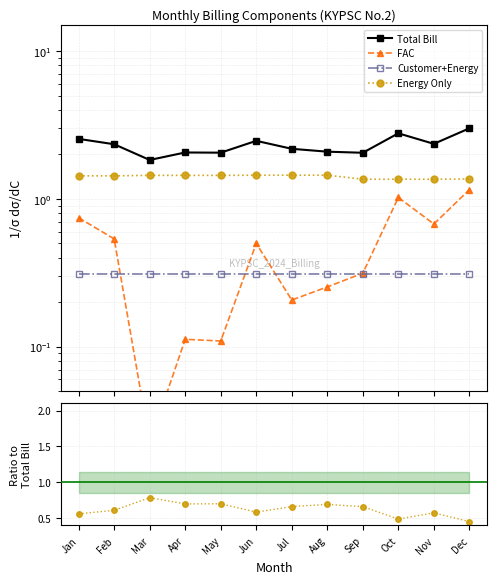

What is the value of the Total Bill point at the 7th from the left?

2.2